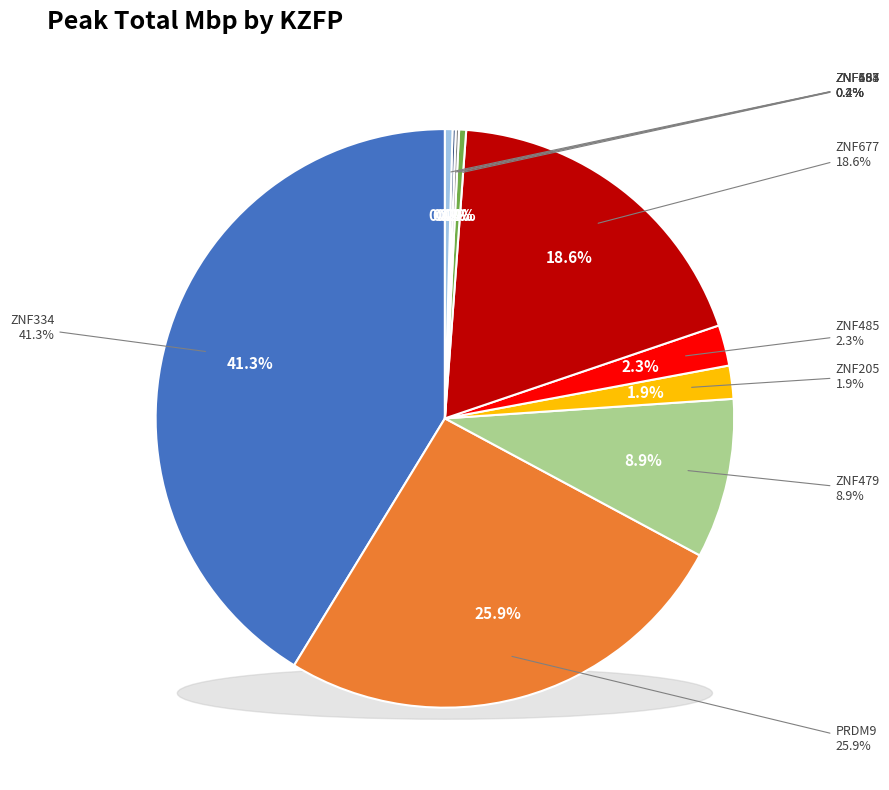

How many segments does this pie chart have?

10